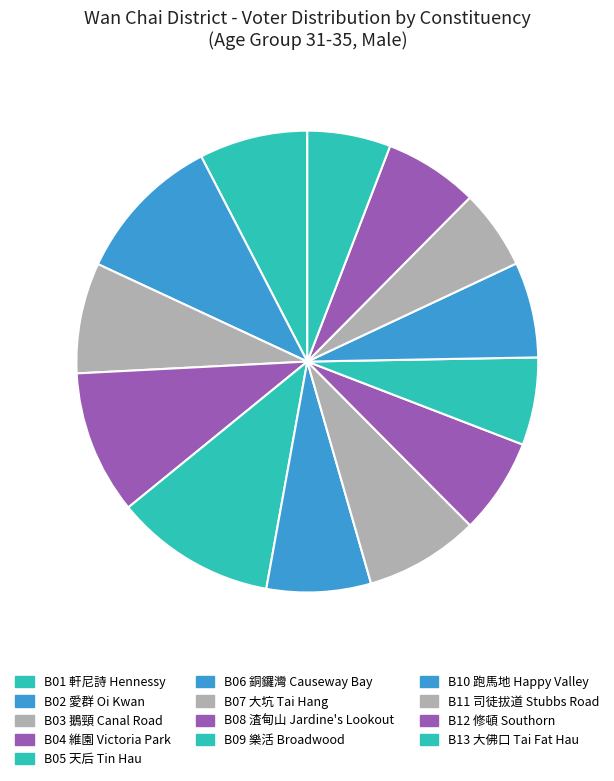

To the nearest percent, what portion does B08 渣甸山 Jardine's Lookout represent?

7%